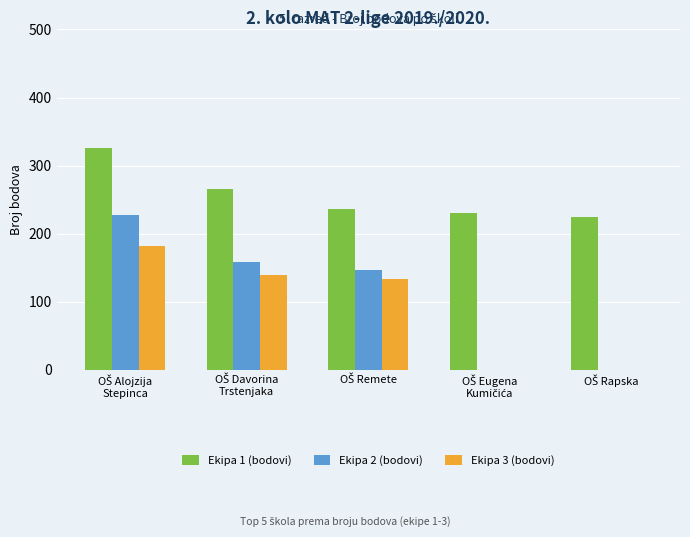

Which series has the largest total across all categories?

Ekipa 1 (bodovi)